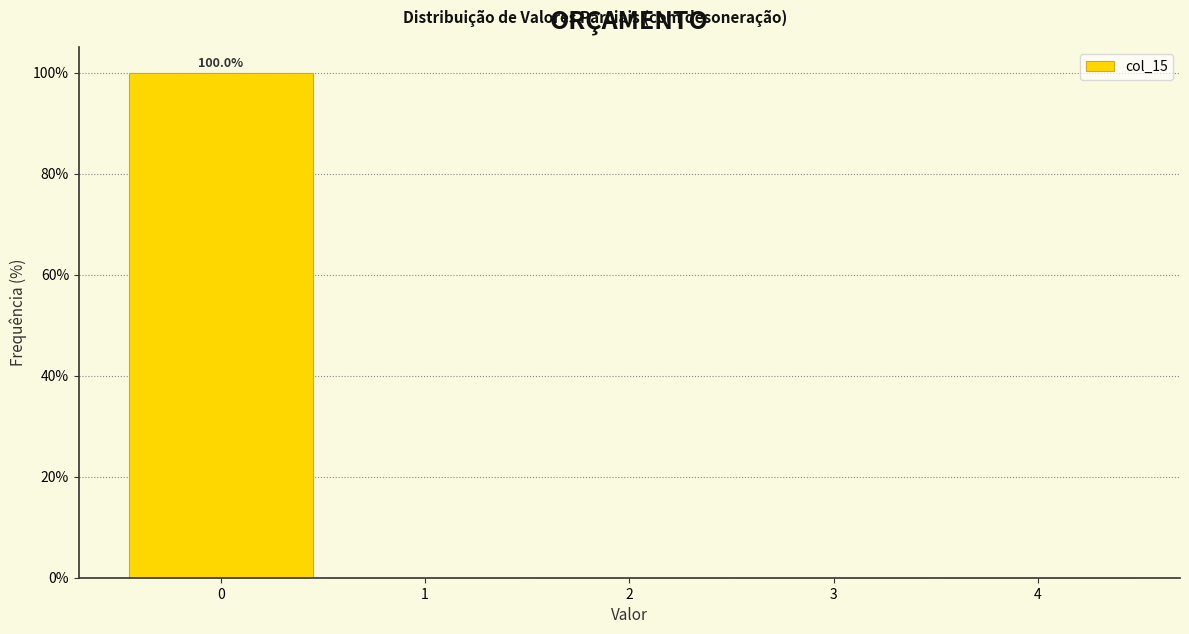

Which range on the x-axis has the tallest bar?

-0.5 to 0.5